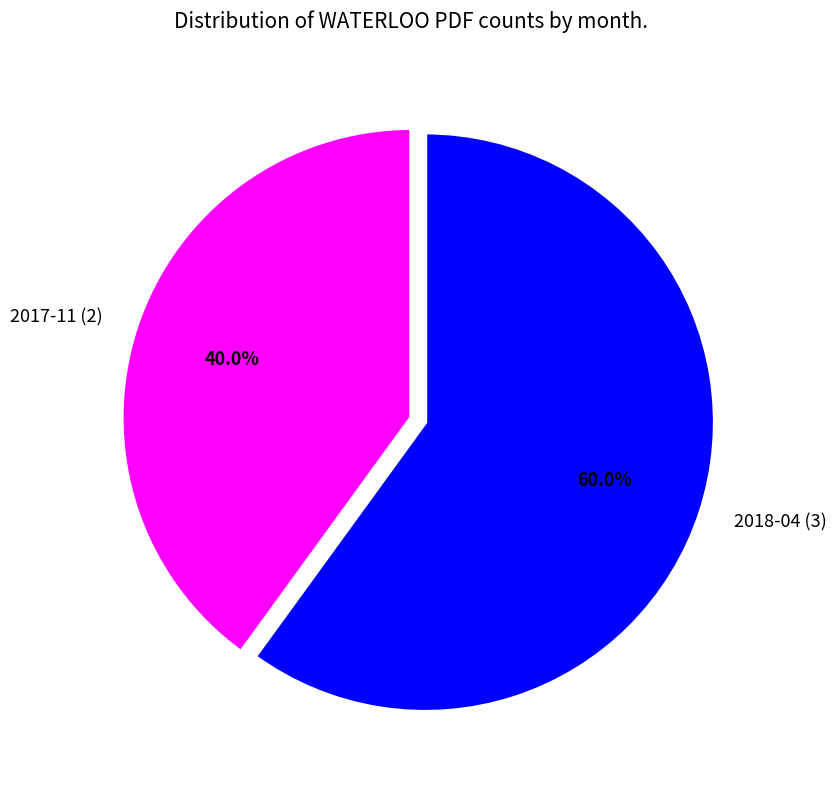

Count the number of slices in the pie.

2